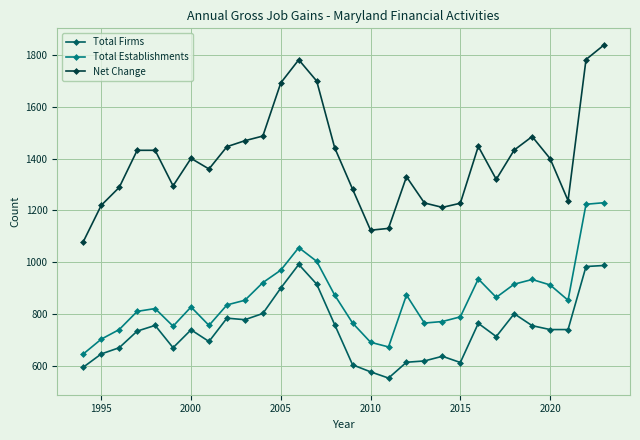

What is the value of the Total Firms point at the 25th from the left?

802